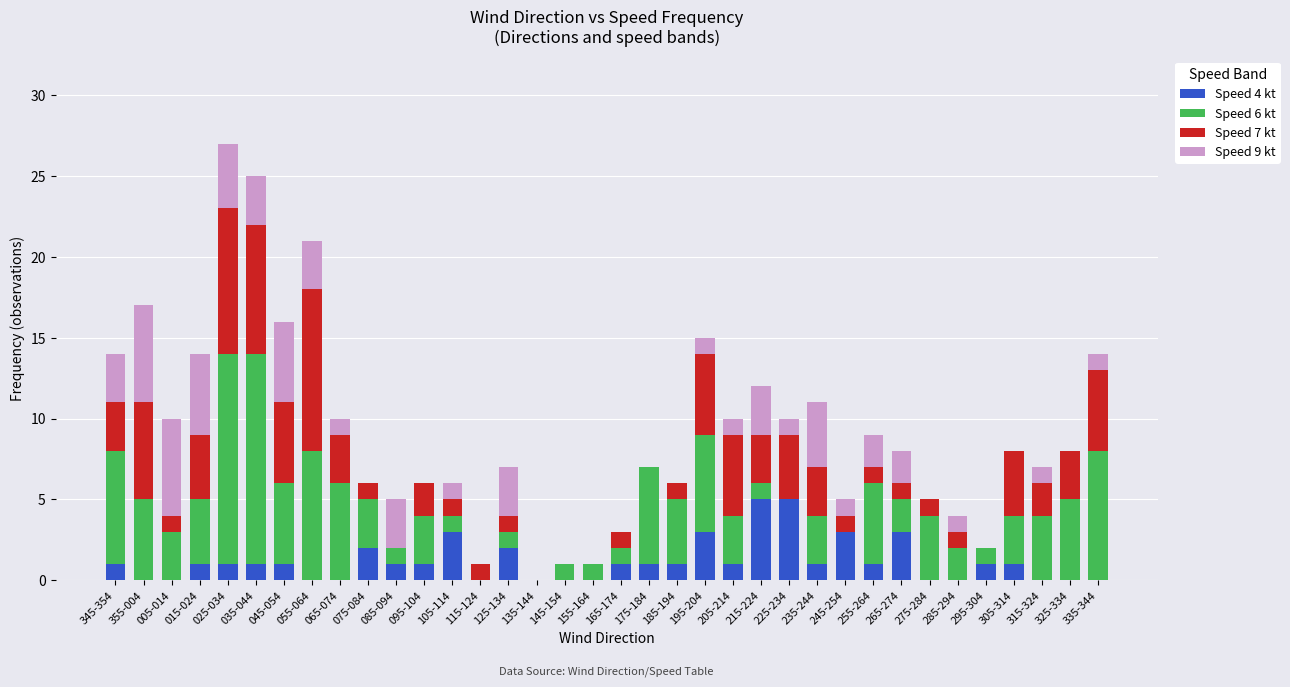

What is the total value across all series at 095-104?

6